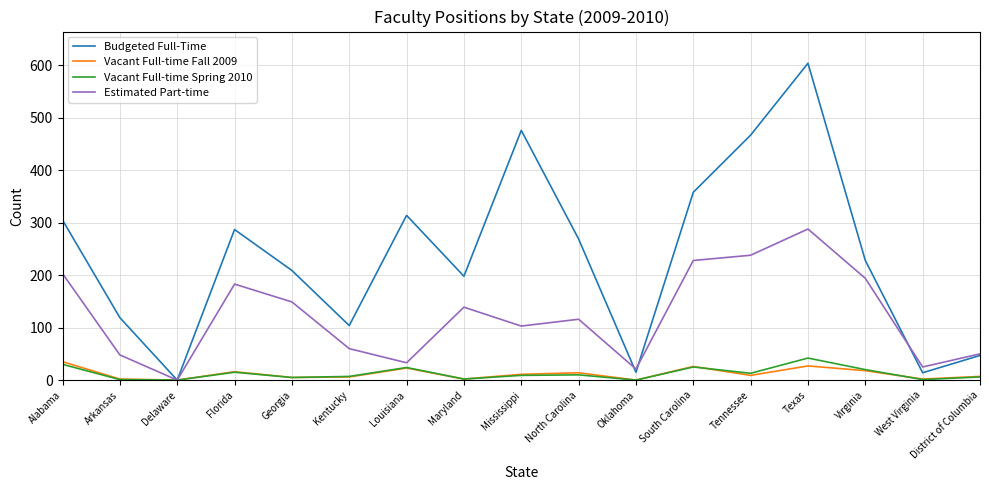

At which category is the sum across all series the highest?

Texas